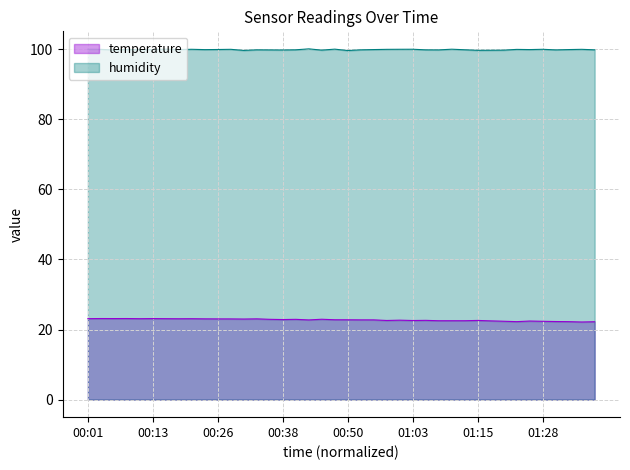

At which category does the chart reach its peak across all series?

00:04